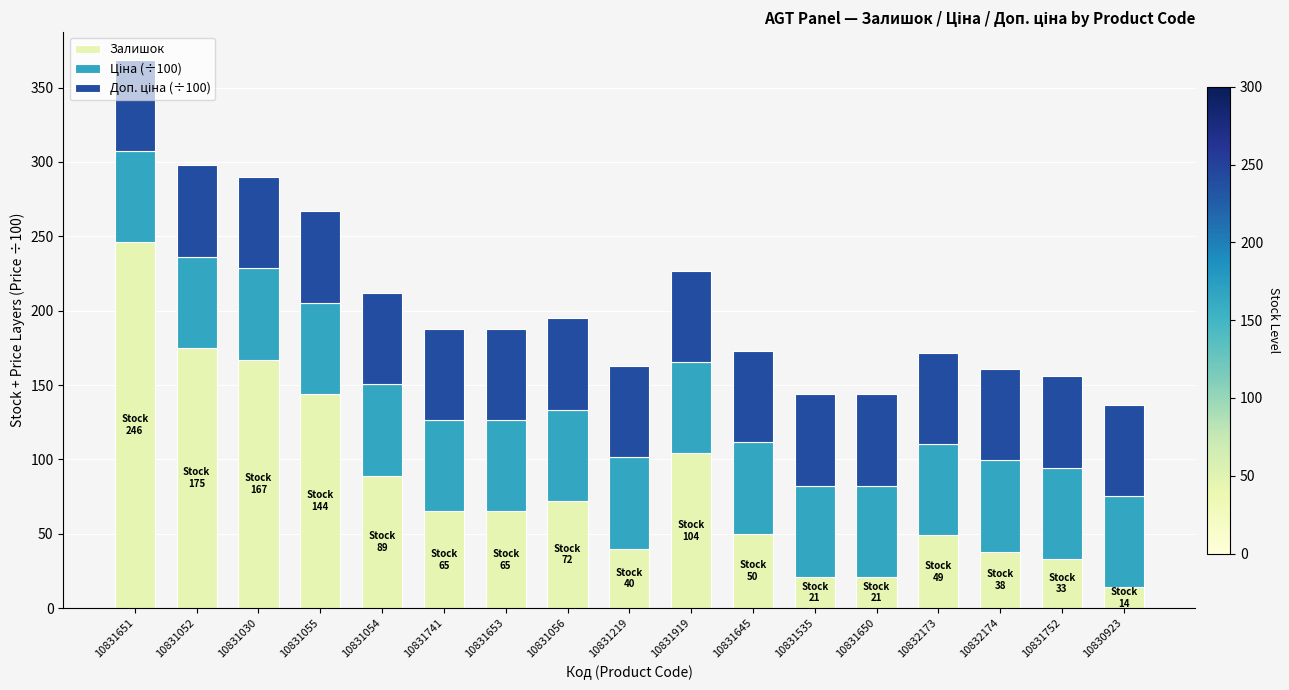

What is the maximum value for Залишок?

246.0